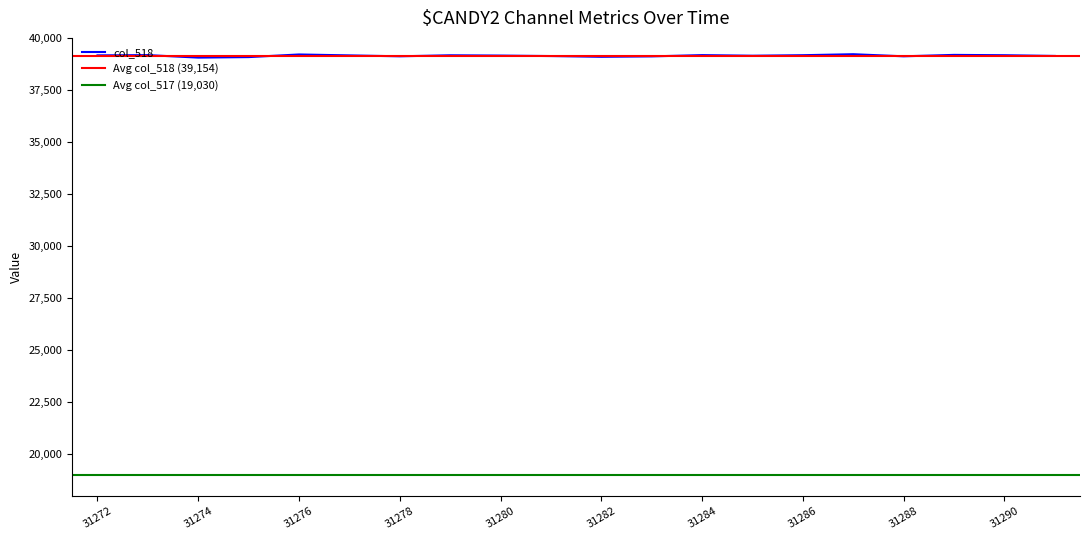

Approximately how many times larger is the value at 31284 compared to 31280?

1.0